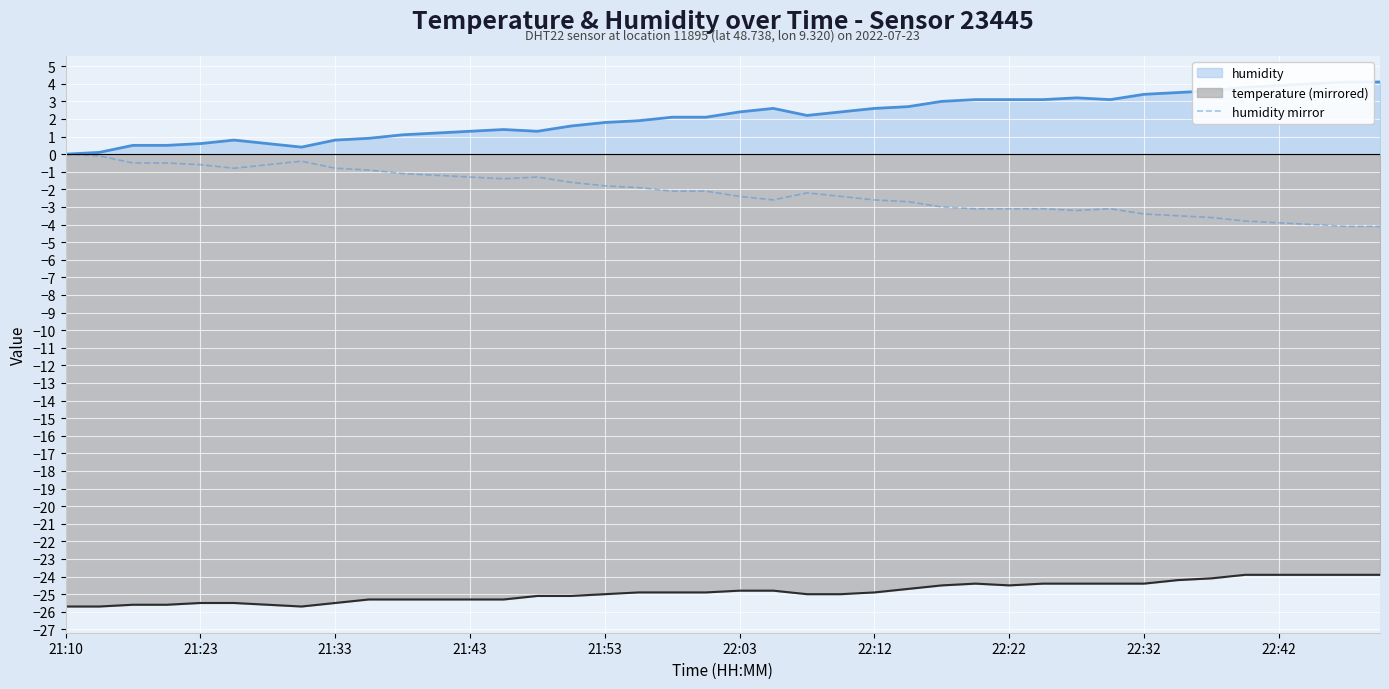

The temperature (mirrored) series shows -24.5 at 22:22. True or false?

True